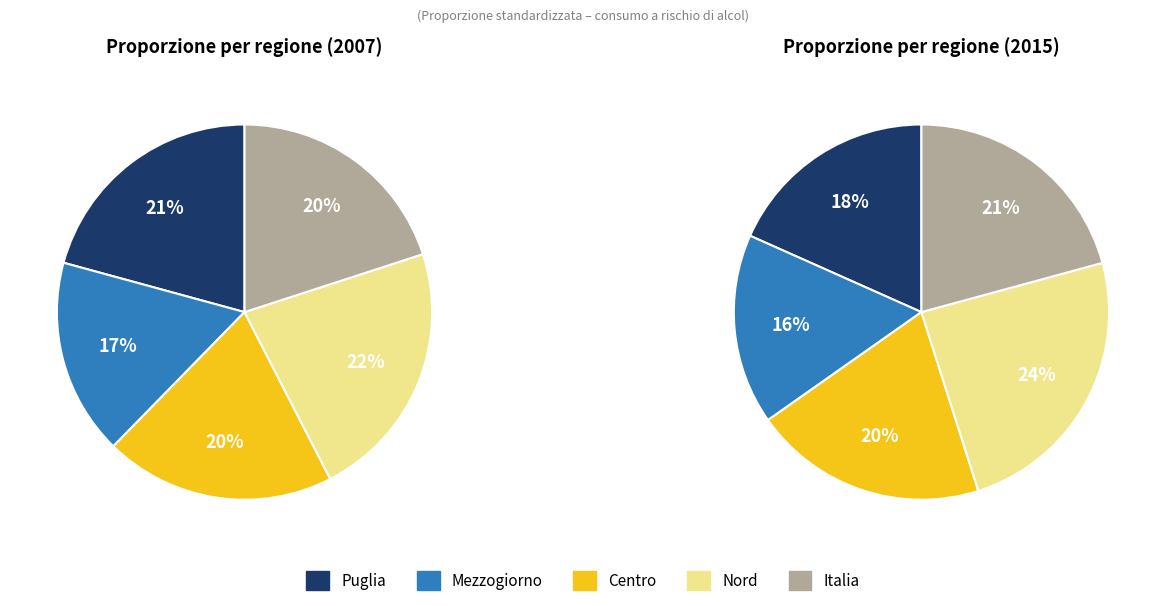

Is Nord the majority of the pie?

No